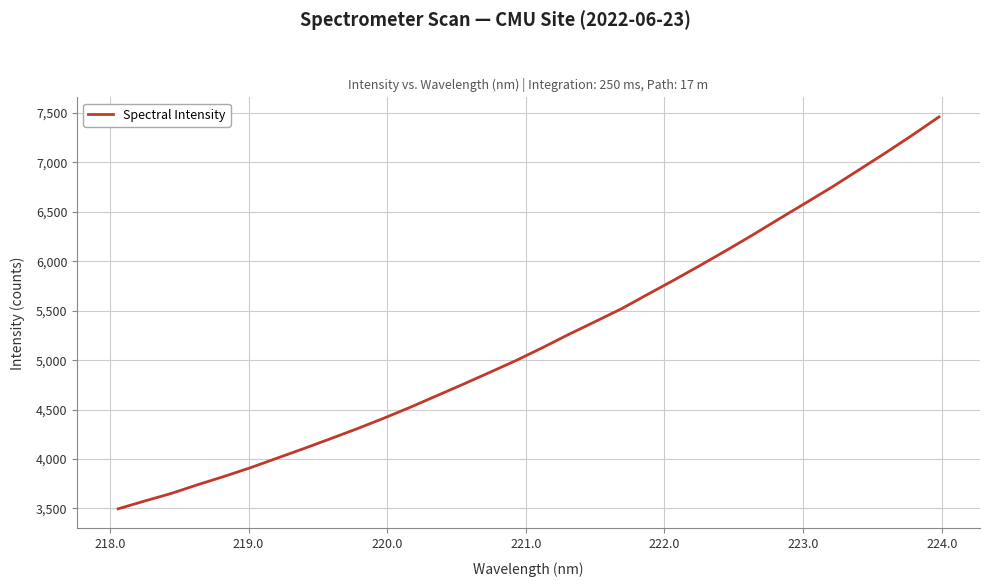

What is the smallest value displayed?

3496.6